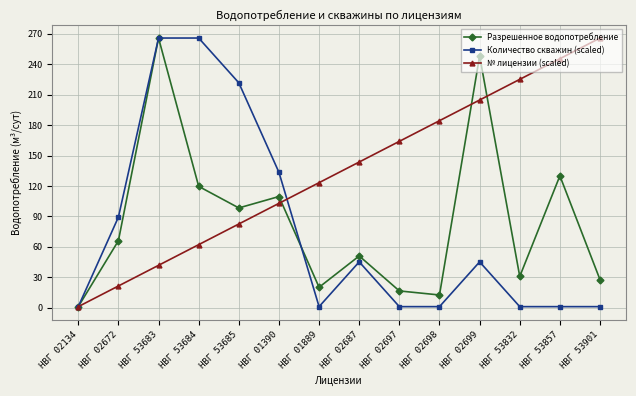

Which series changed the most between НВГ 53685 and НВГ 02697?

Количество скважин (scaled)